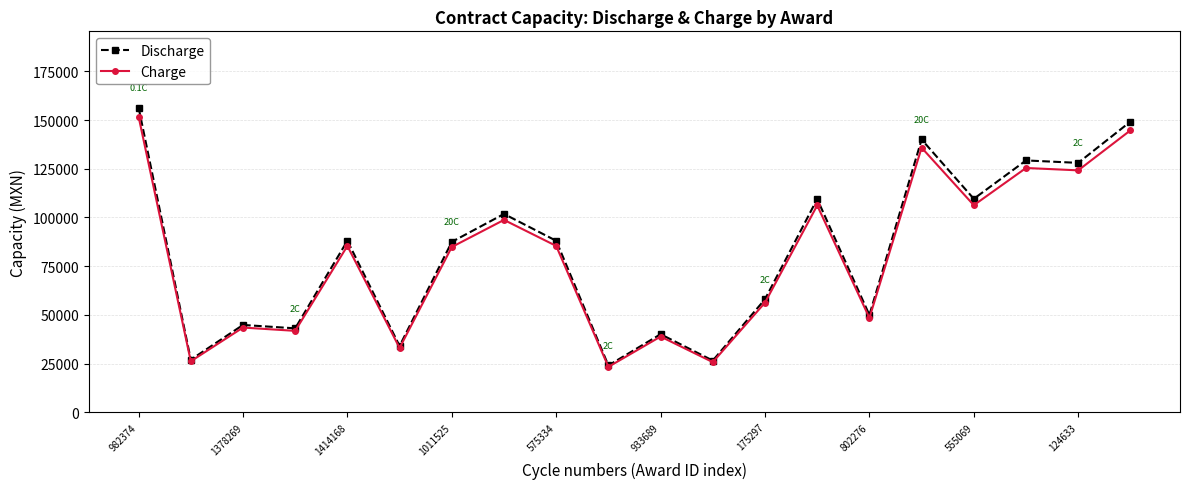

How many data points in Charge are less than 85360?

10